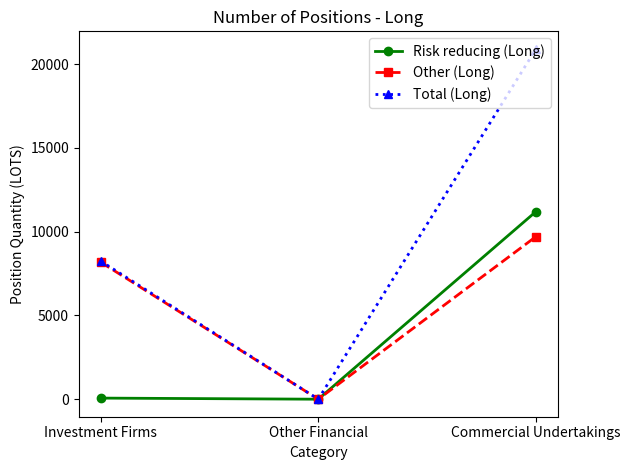

What is the greatest value displayed?

20910